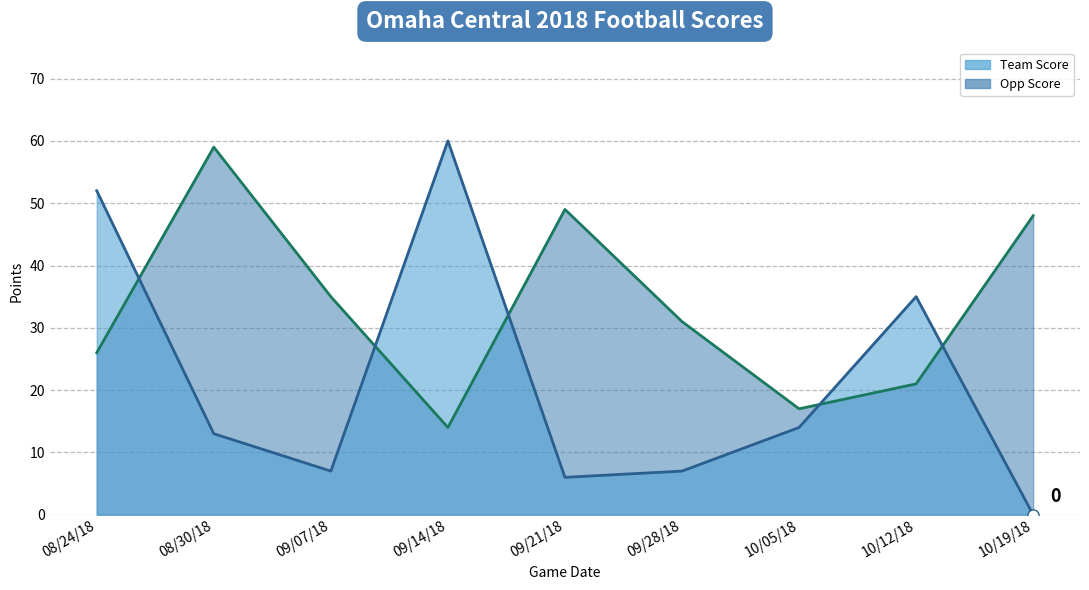

What is the spread (max minus min) of values at 10/05/18?

3